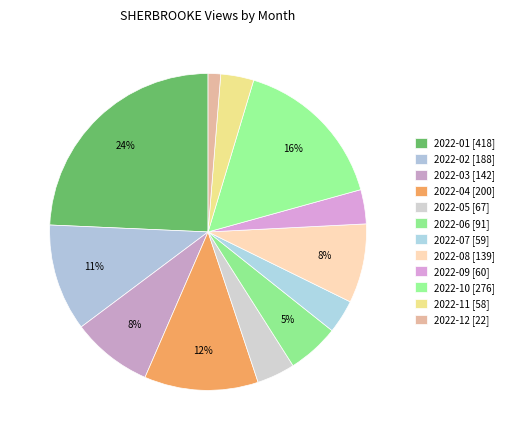

Between 2022-12 and 2022-07, which is larger?

2022-07